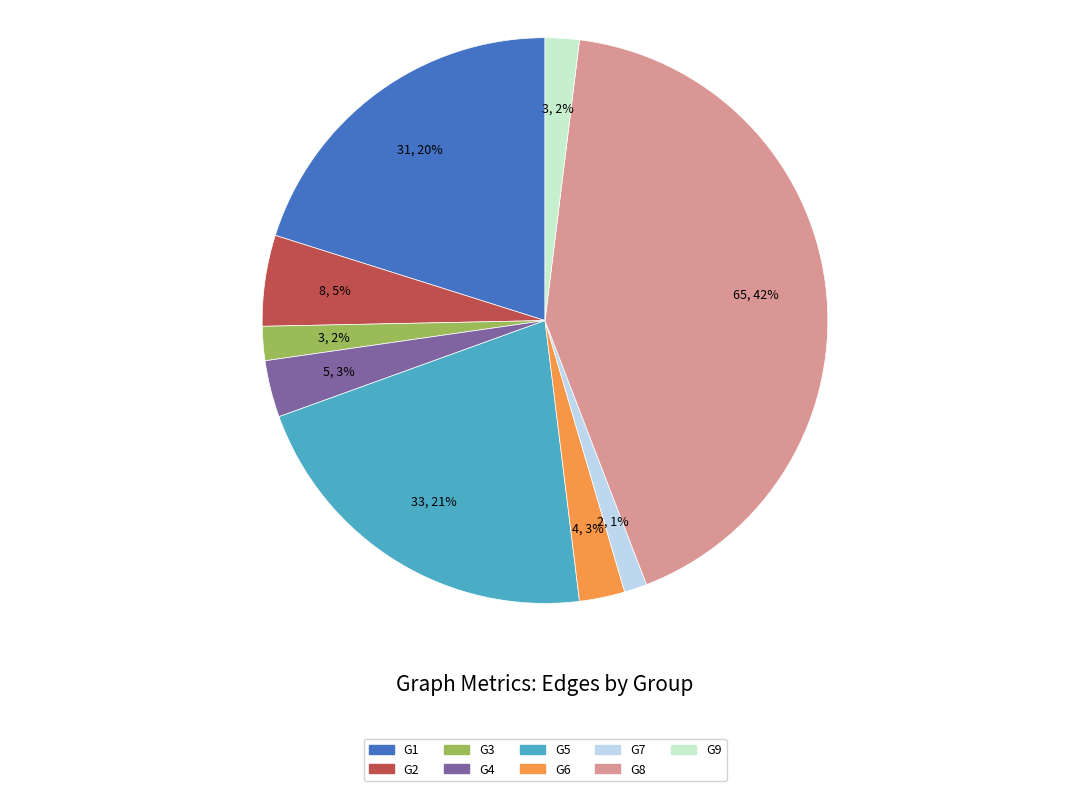

Which slice is the smallest?

G7